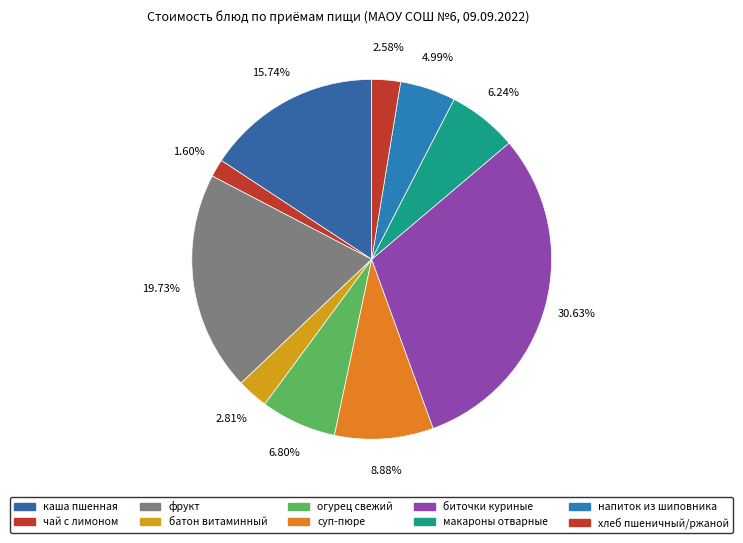

Rank the categories by value from lowest to highest.

чай с лимоном, хлеб пшеничный, ржаной, батон витаминный, напиток из шиповника, макаронные изделия отварные, огурец свежий, СУП-ПЮРЕ ИЗ КАРТОФЕЛЯ С ГРЕНКАМИ, каша пшенная молочная с маслом, фрукт, биточки из мяса кур с молочном соусом